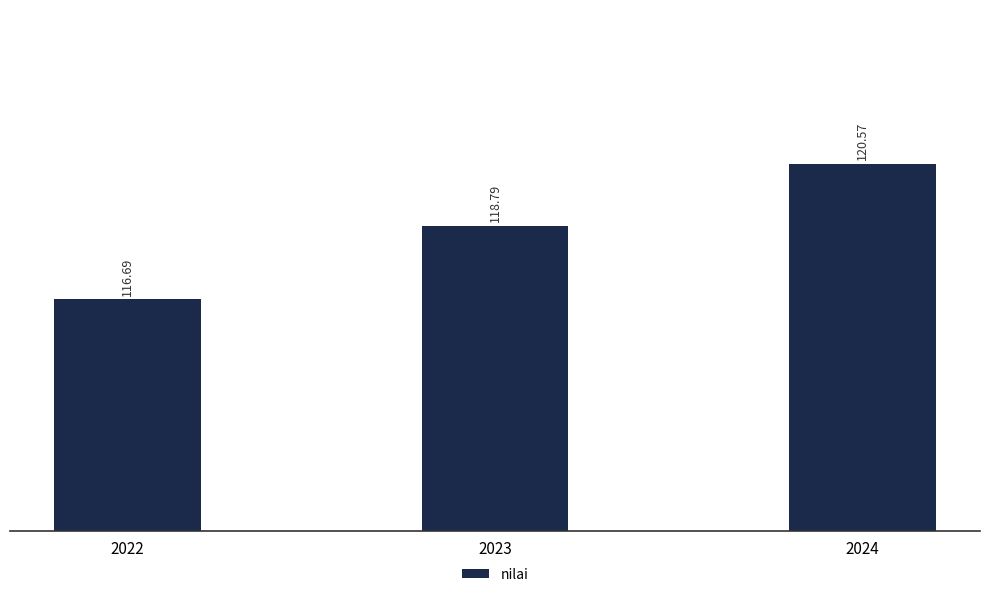

Reading right to left, transcribe all the data shown in this chart.

2024=120.6	2023=118.8	2022=116.7